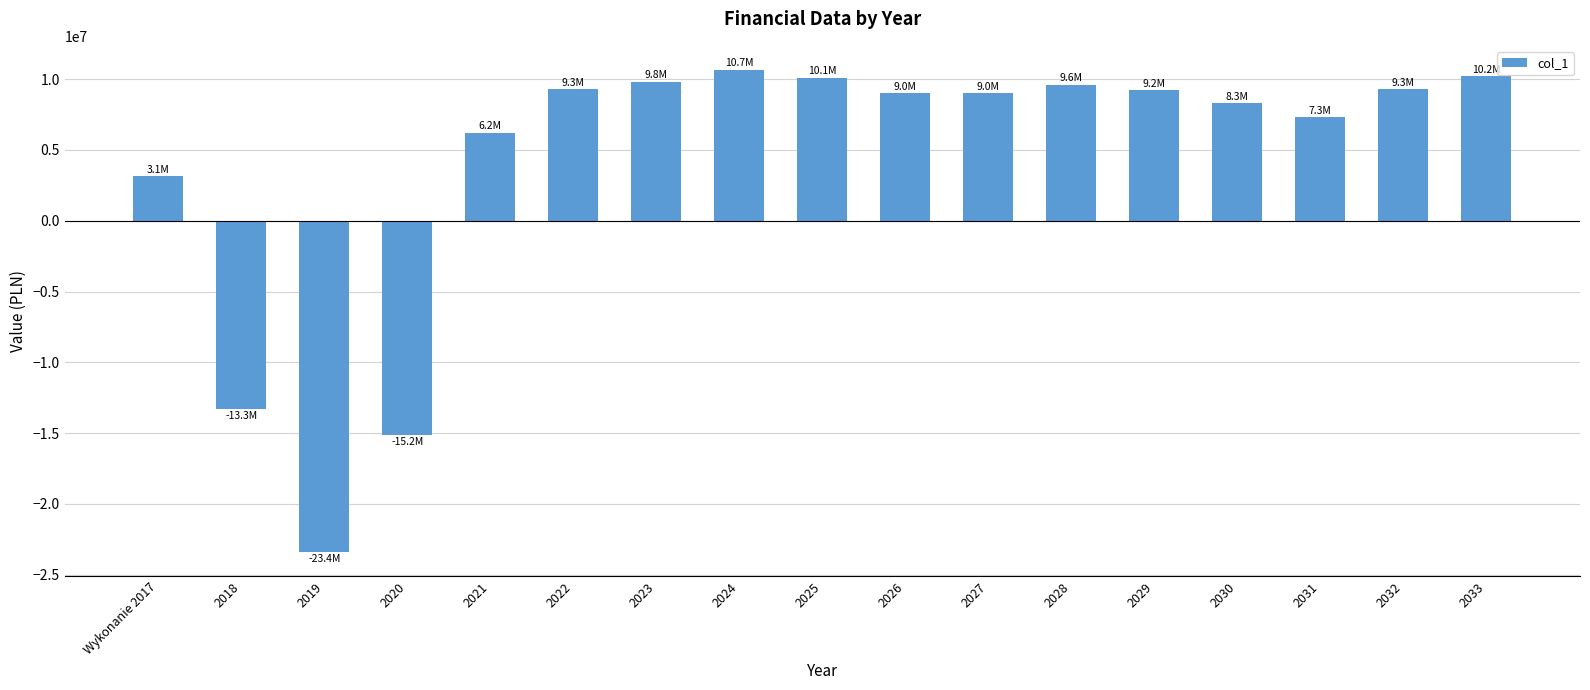

What is the sum of all values?

69249043.8